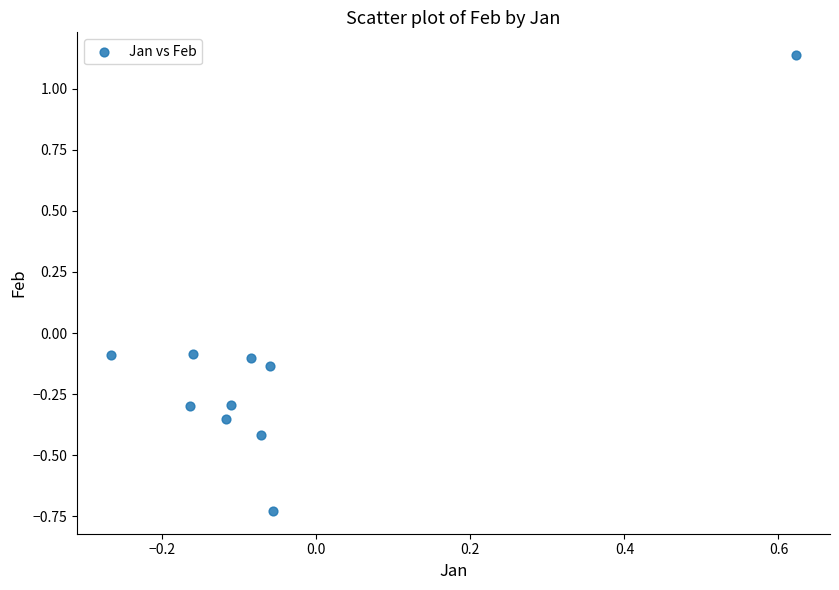

What is the range of X values (max minus min)?

0.9